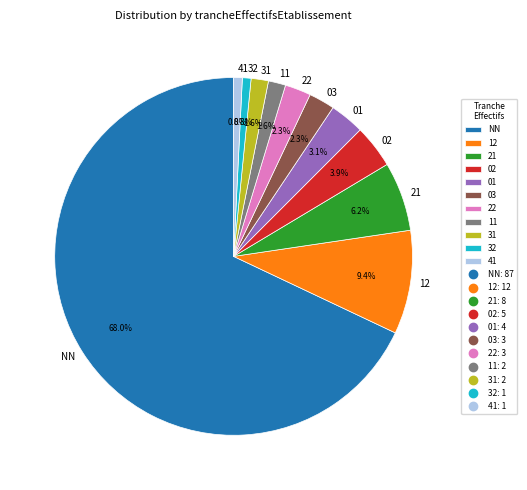

To the nearest percent, what is the combined percentage of 21 and 31?

8%